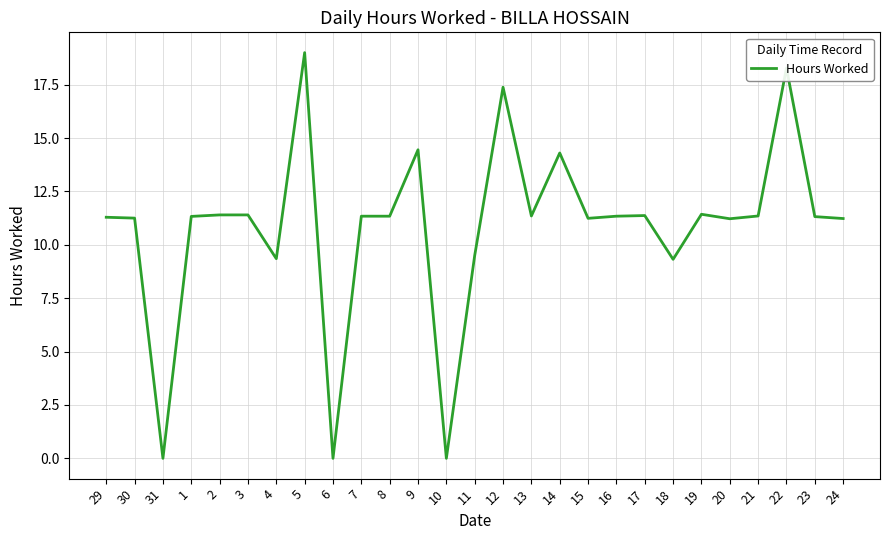

Between 14 and 12, which is larger?

12